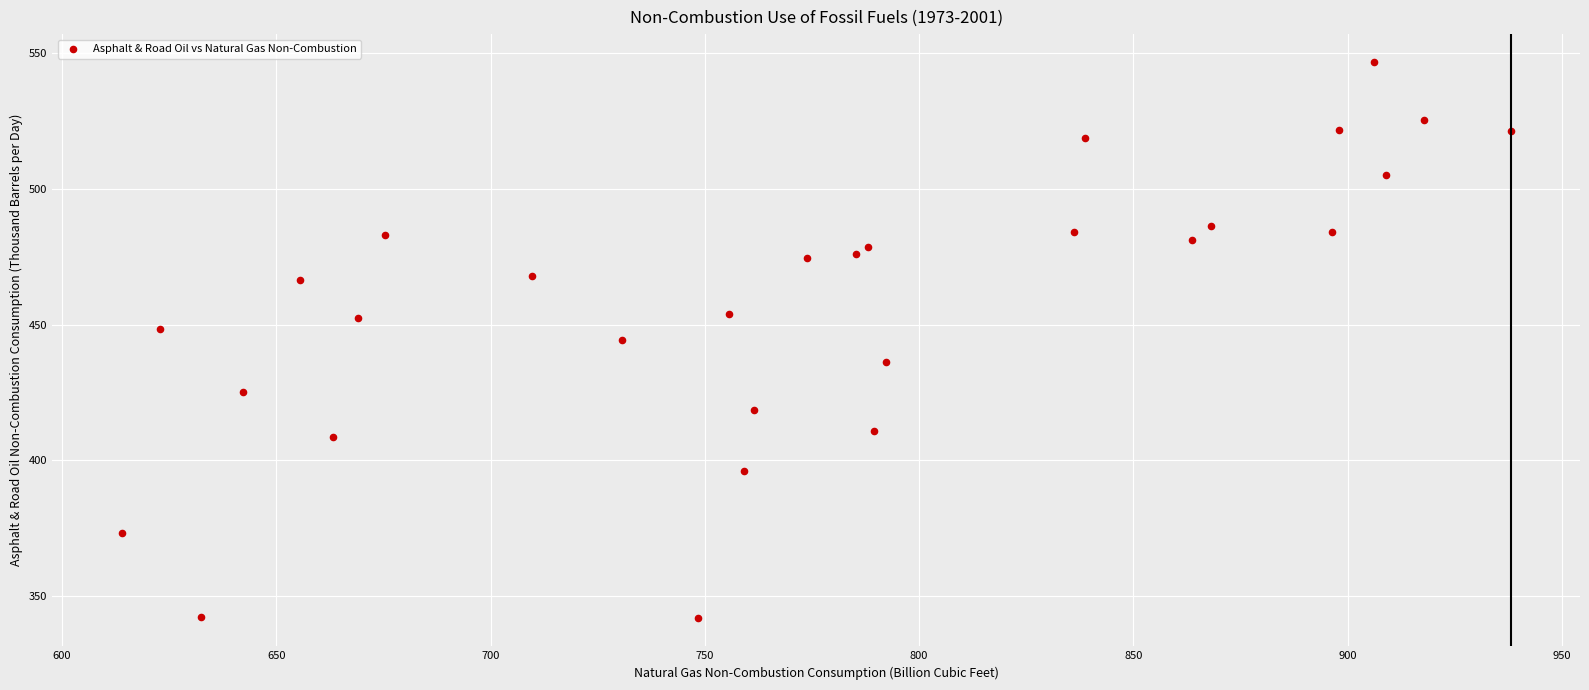

What is the range of Y values (max minus min)?

205.0